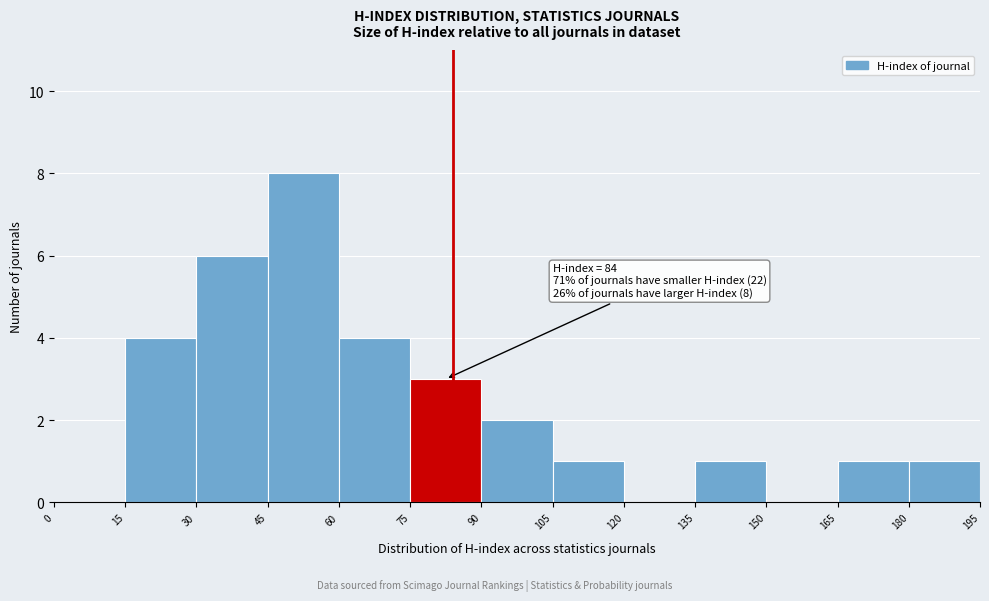

Which range on the x-axis has the tallest bar?

45 to 60